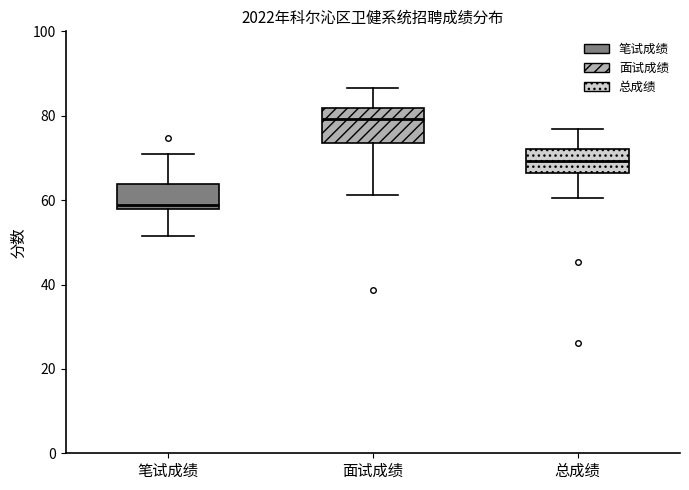

Reading left to right, transcribe this box plot: for each box, give where its median line is, the range the box spans, and where its two whiskers end, as read against the y-axis. The values are not printed on the chart, so give them approximately, as read against the axis.

笔试成绩: median 58 (just above the box's lower edge), box 58 to 64, whiskers 52 to 72
面试成绩: median 80, box 74 to 82, whiskers 62 to 86
总成绩: median 70, box 66 to 72, whiskers 60 to 76